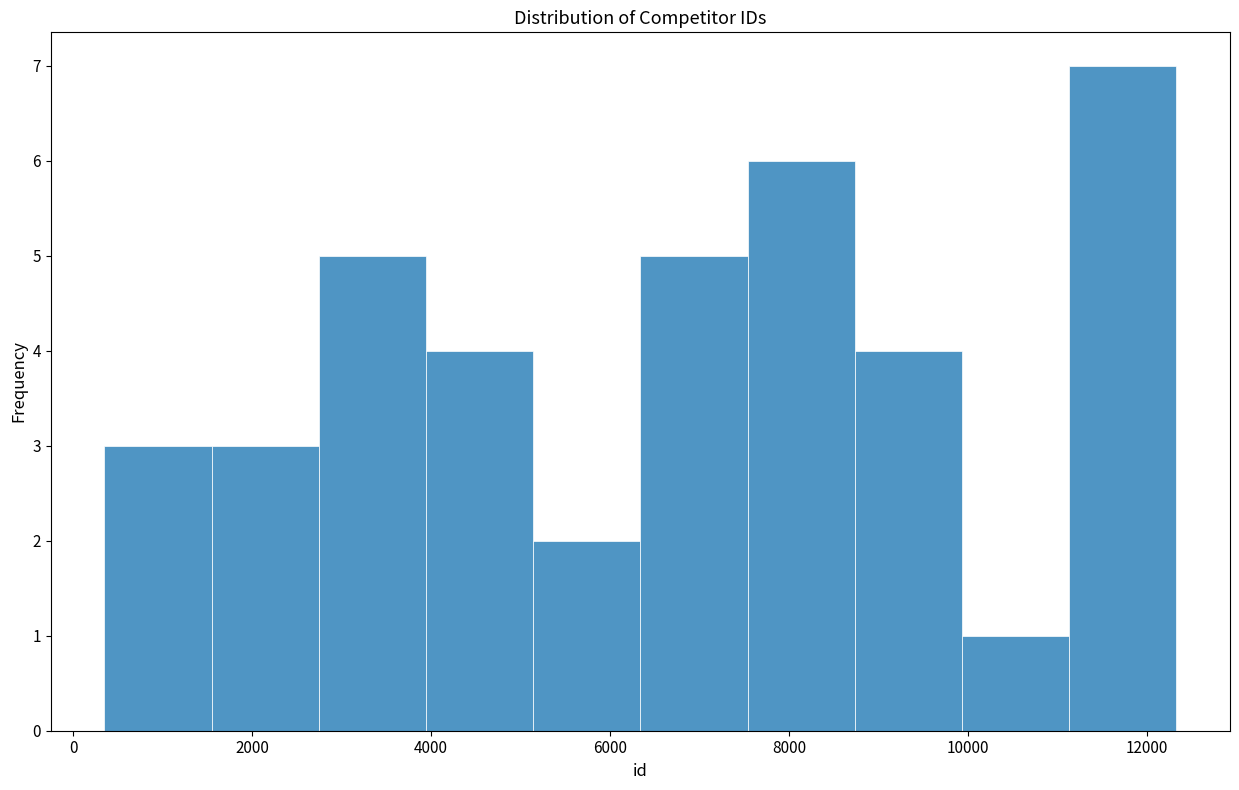

Reading left to right, list every bar in this chart as the range it spans on the x-axis followed by its height. Neither the bar edges nor the heights are printed on the chart, so give them approximately, as read against the axes.

400 to 1600: 3
1600 to 2800: 3
2800 to 4000: 5
4000 to 5200: 4
5200 to 6400: 2
6400 to 7600: 5
7600 to 8800: 6
8800 to 10000: 4
10000 to 11200: 1
11200 to 12400: 7